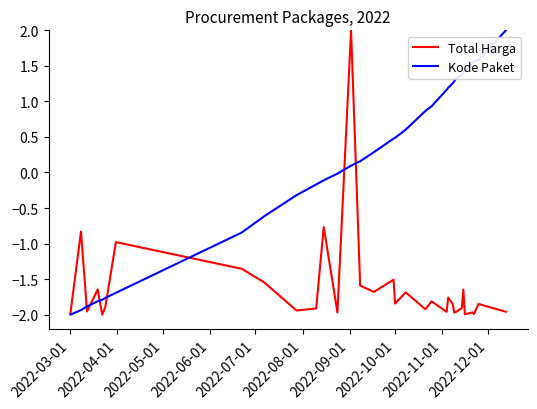

Which series has the largest total across all categories?

Kode Paket